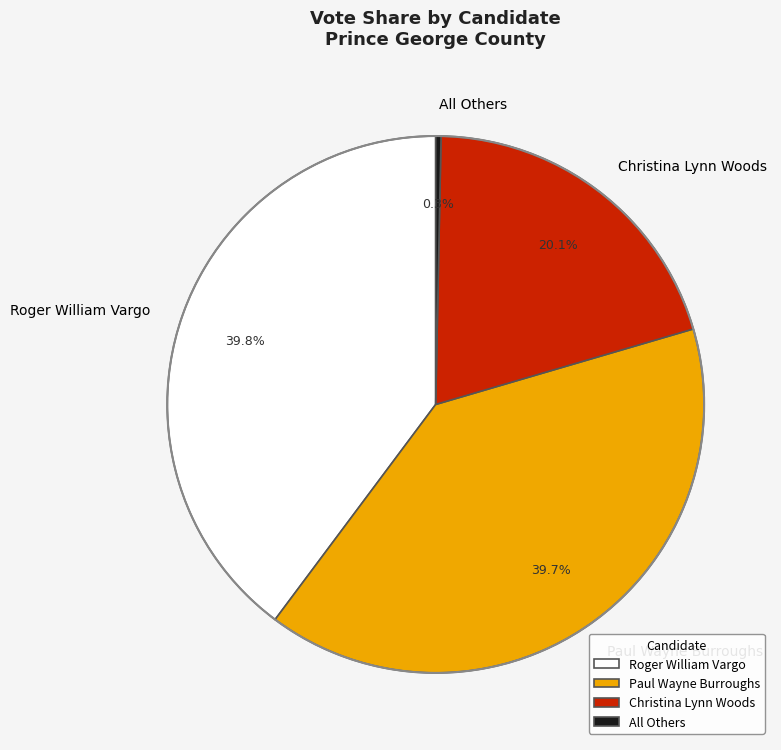

Is Christina Lynn Woods the majority of the pie?

No